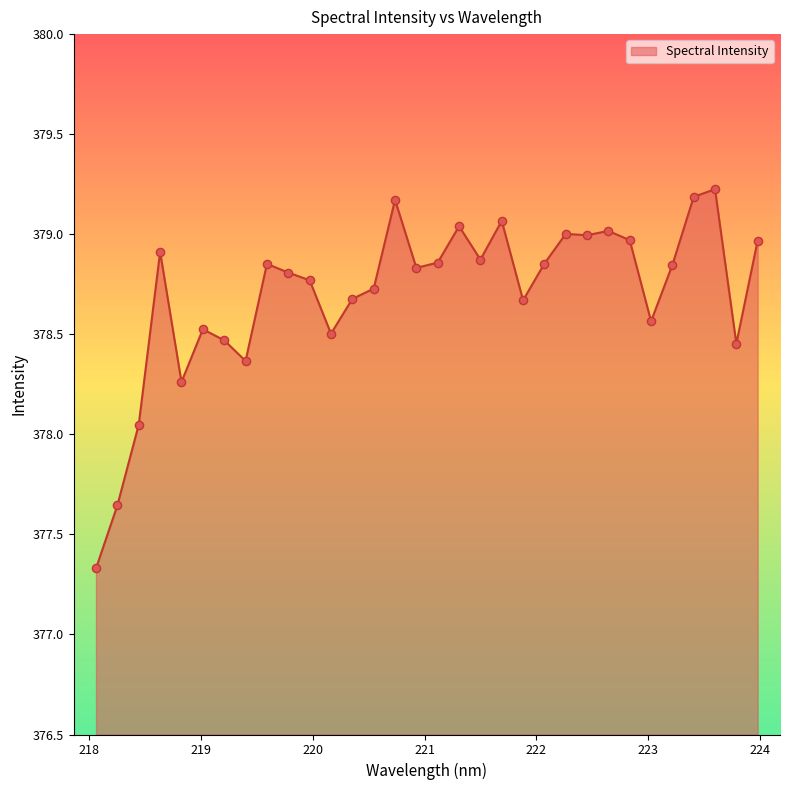

What is the smallest value displayed?

377.3